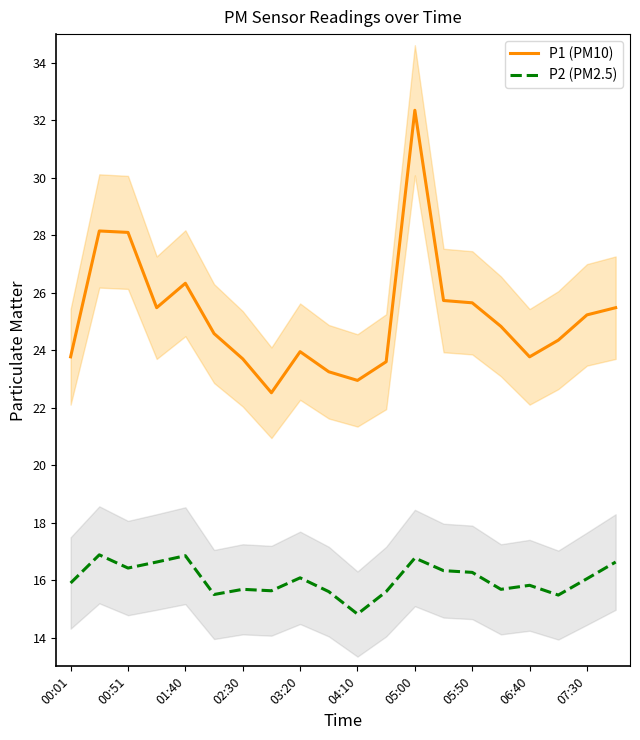

Where is the first local minimum for P2 (PM2.5)?

00:51